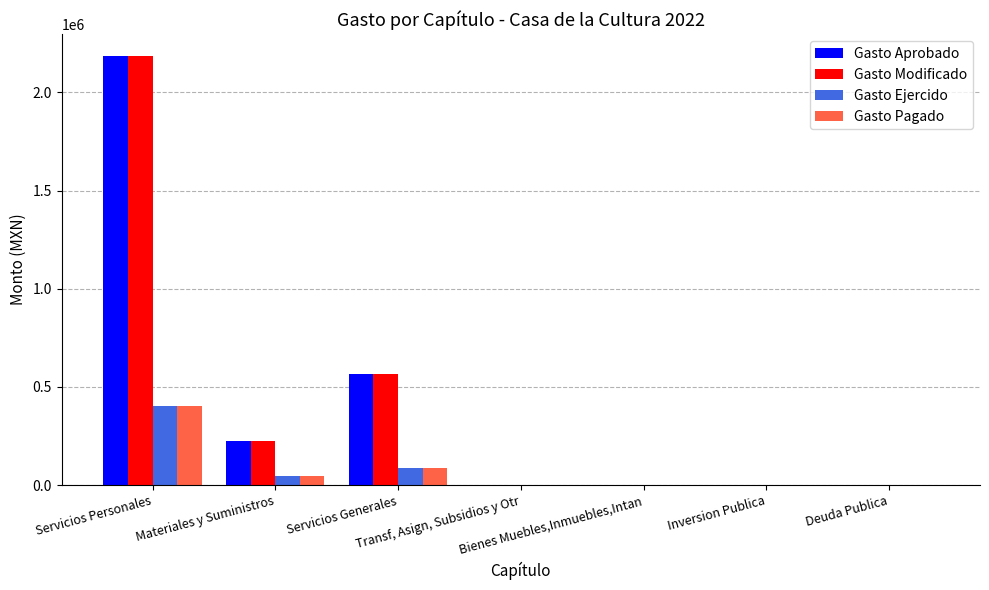

Reading right to left, extract all data points from this chart.

Gasto Aprobado: 0.0	0.0	0.0	0.0	563626.9	225000.0	2186637.1
Gasto Modificado: 0.0	0.0	0.0	0.0	563626.9	225000.0	2186637.1
Gasto Ejercido: 0.0	0.0	0.0	0.0	85407.9	47311.9	403888.4
Gasto Pagado: 0.0	0.0	0.0	0.0	85407.9	47311.9	403888.4